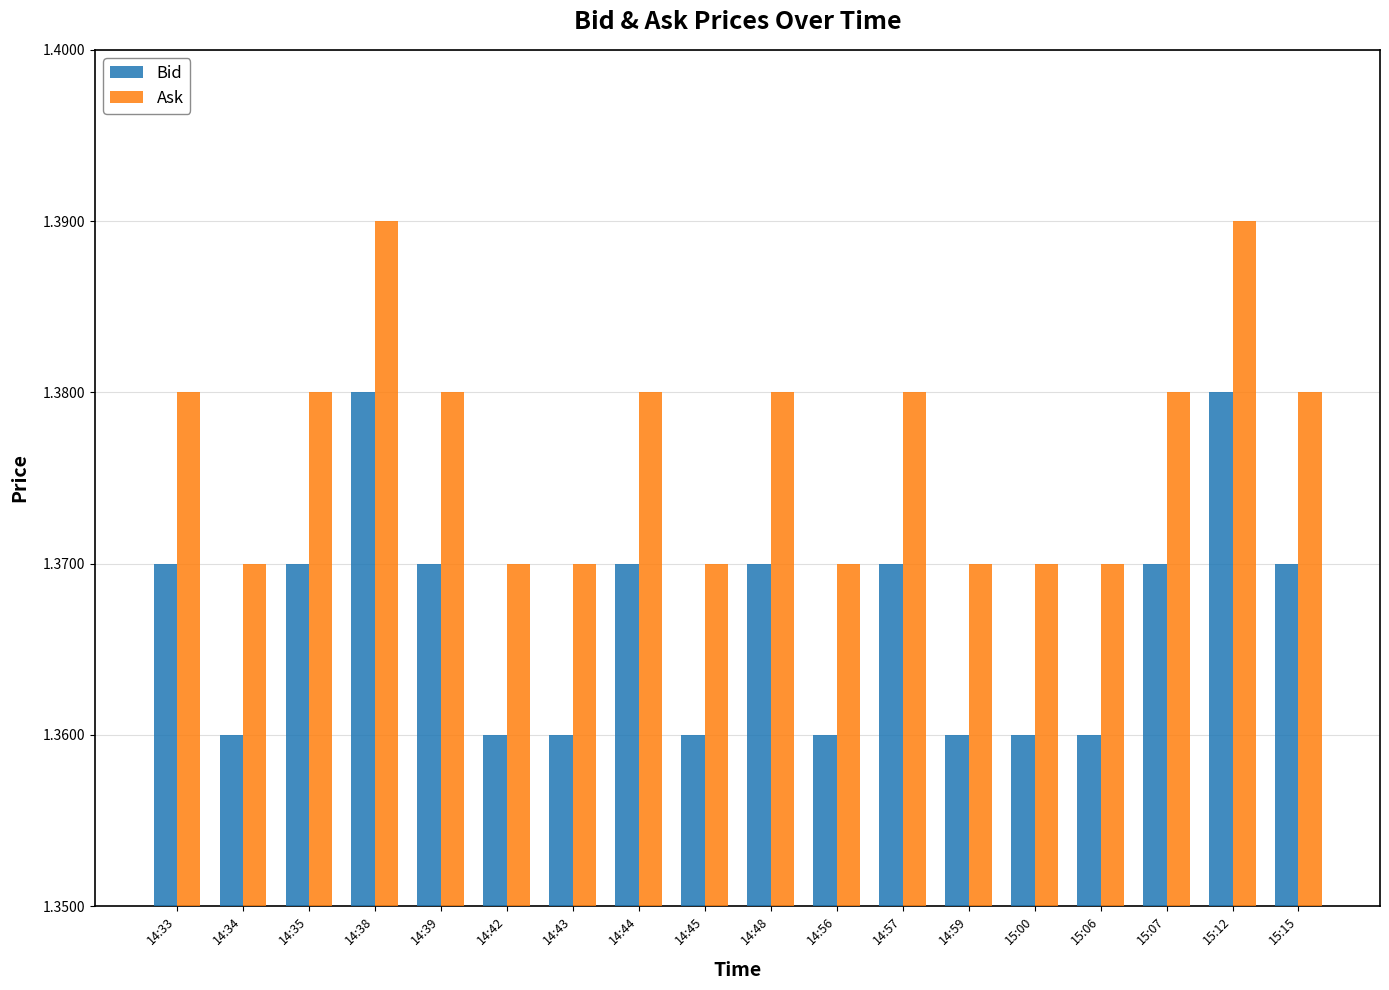

The value of Bid at 15:06 is 1.9. True or false?

False